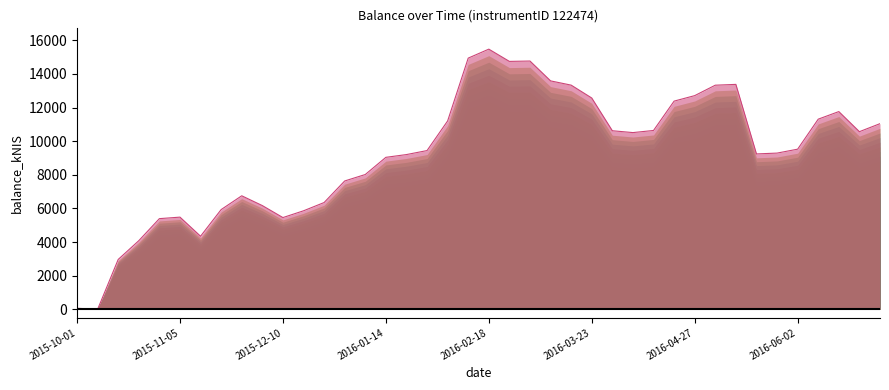

What is the difference between the maximum and minimum values?

15478.1